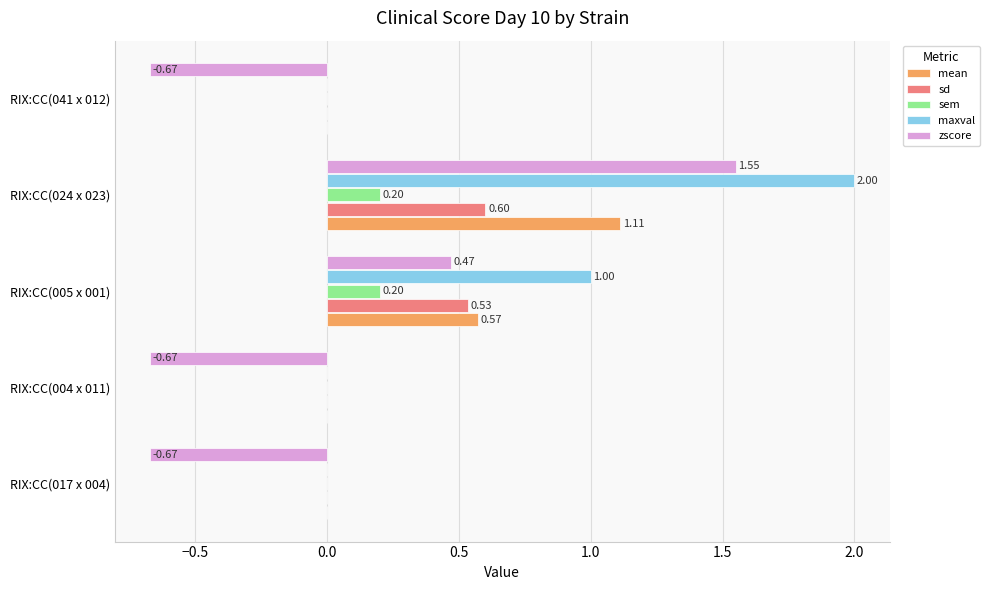

Between RIX:CC(005 x 001) and RIX:CC(041 x 012), which series saw the biggest shift?

zscore